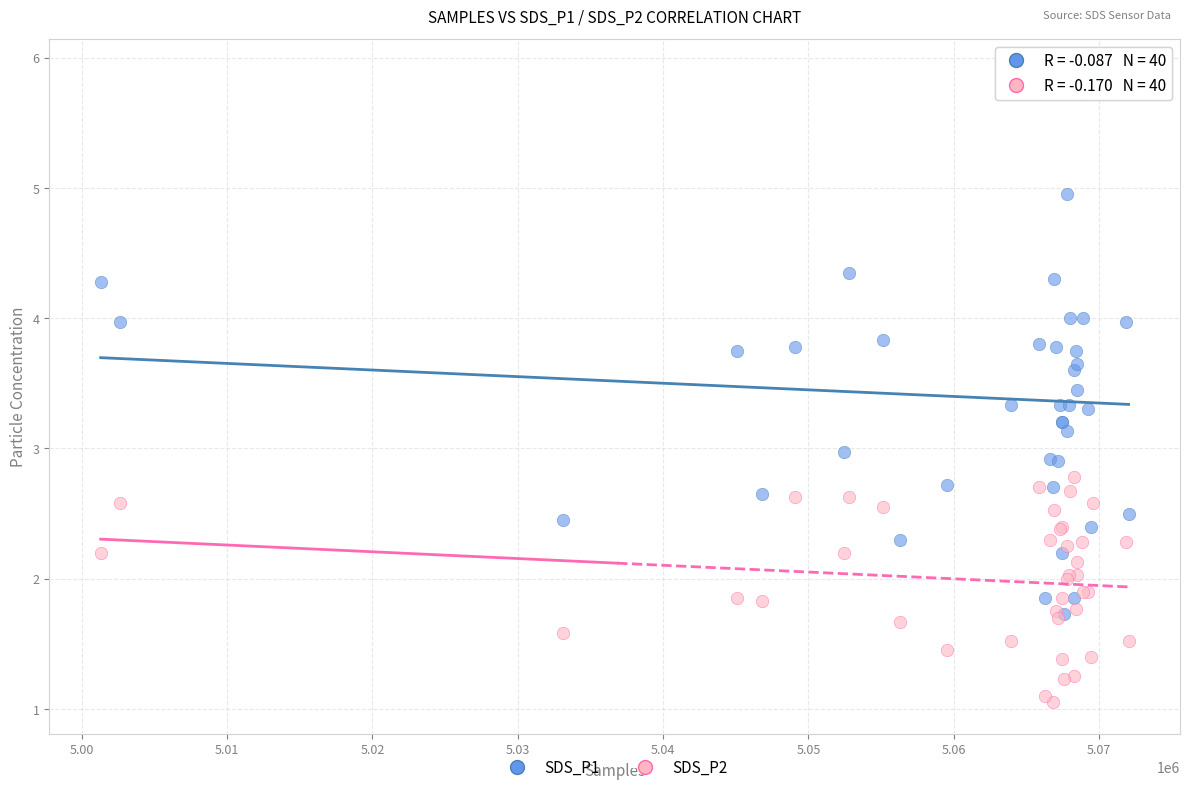

Which series reaches the minimum Y coordinate?

SDS_P2